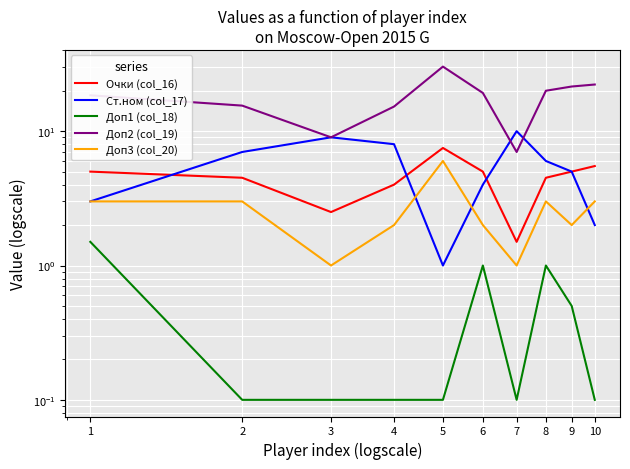

At which category does Доп3 (col_20) reach its first local valley?

3